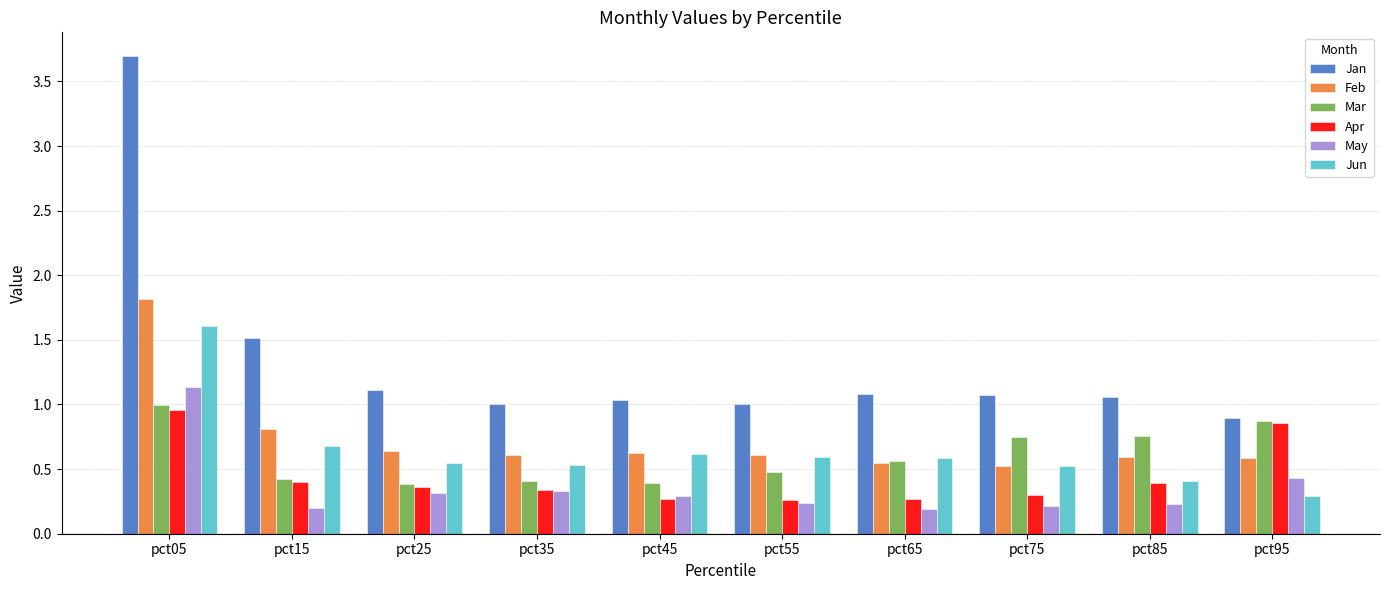

At which category is the sum across all series the highest?

pct05